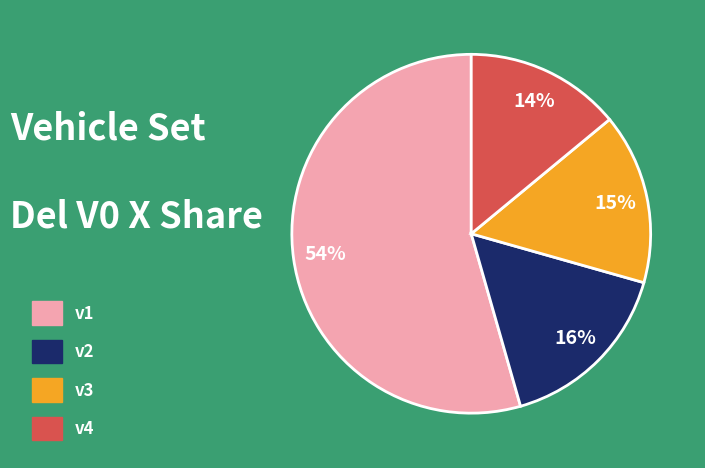

How many slices are in this pie chart?

4